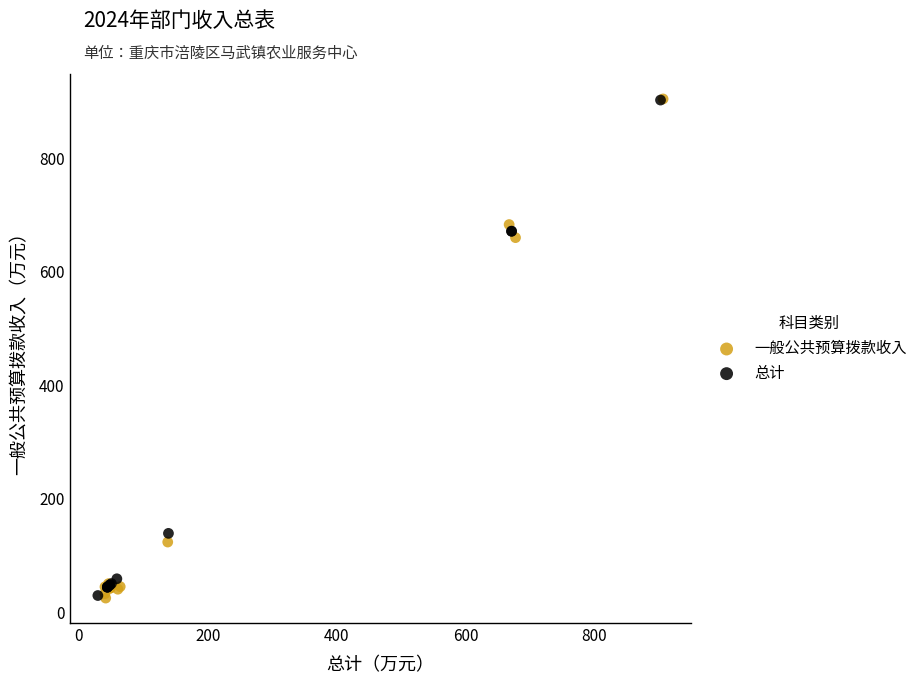

What are all the series names shown in the legend?

一般公共预算拨款收入, 总计